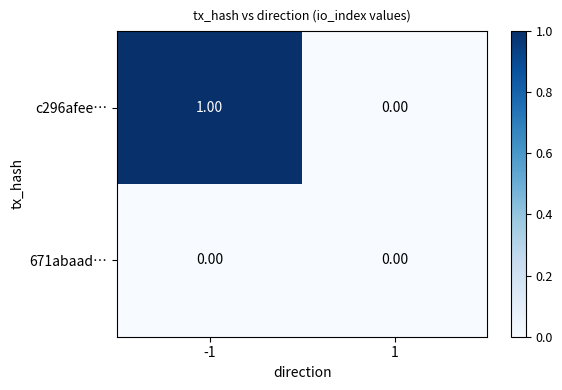

At which category does the chart reach its peak across all series?

-1